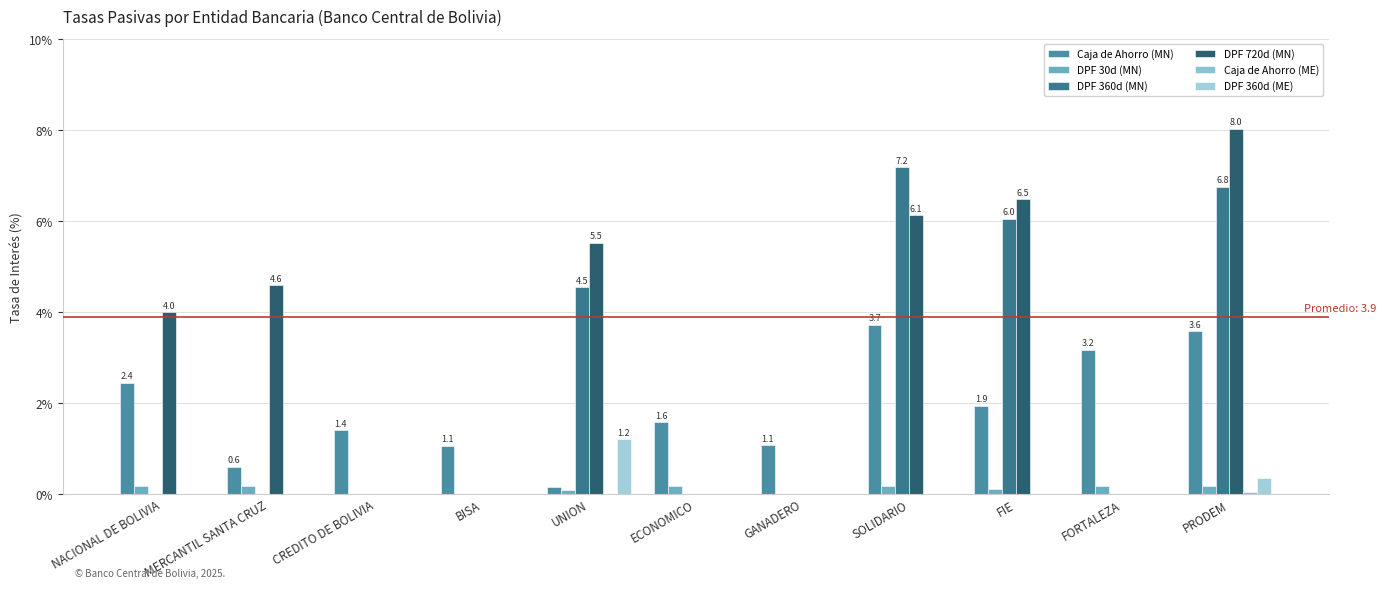

How many groups of bars are there?

11